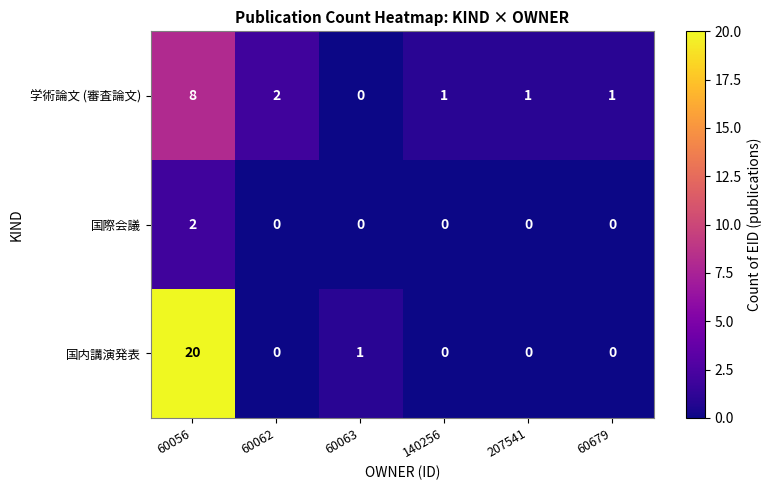

How many data points in 国際会議 are above 0?

1